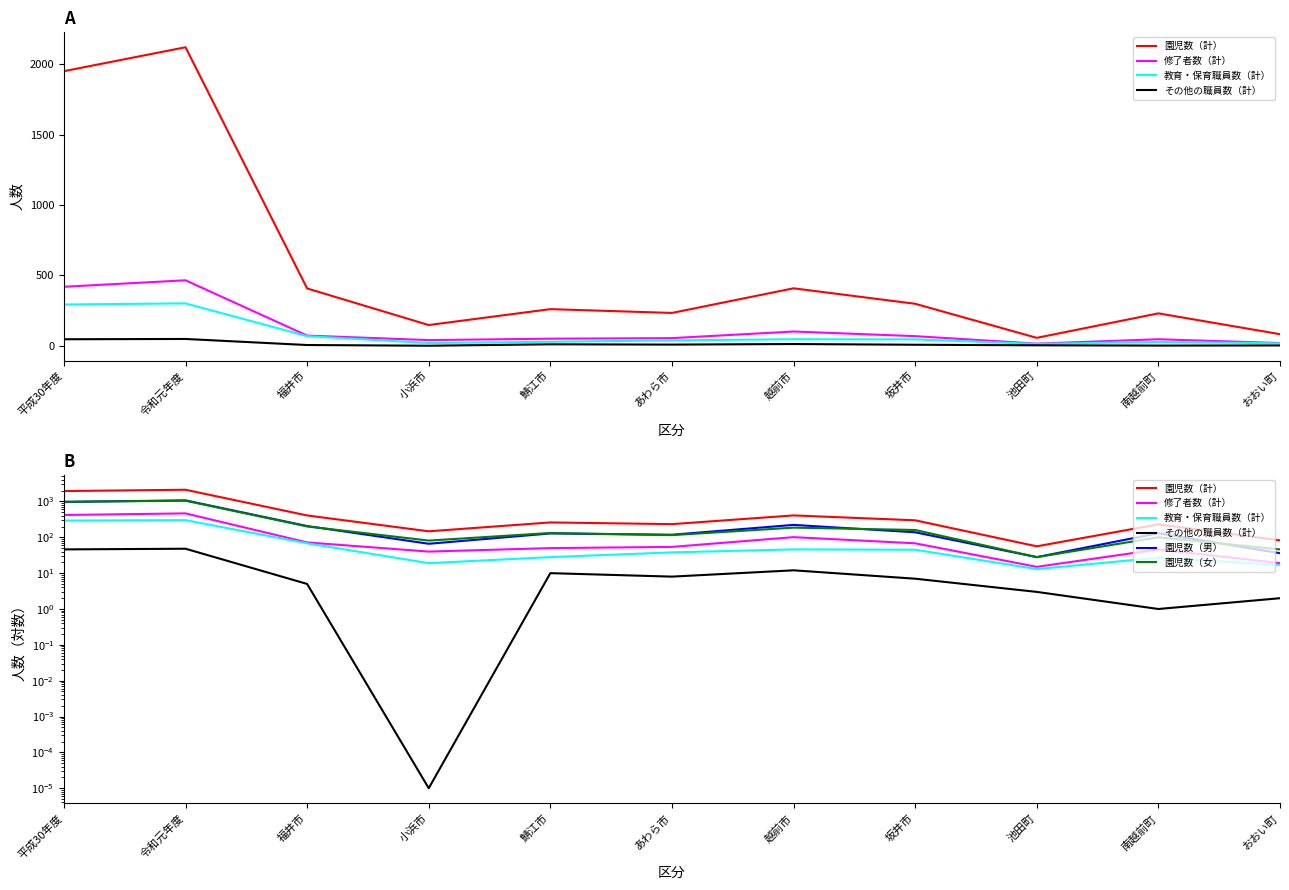

At which category is the sum across all series the highest?

令和元年度